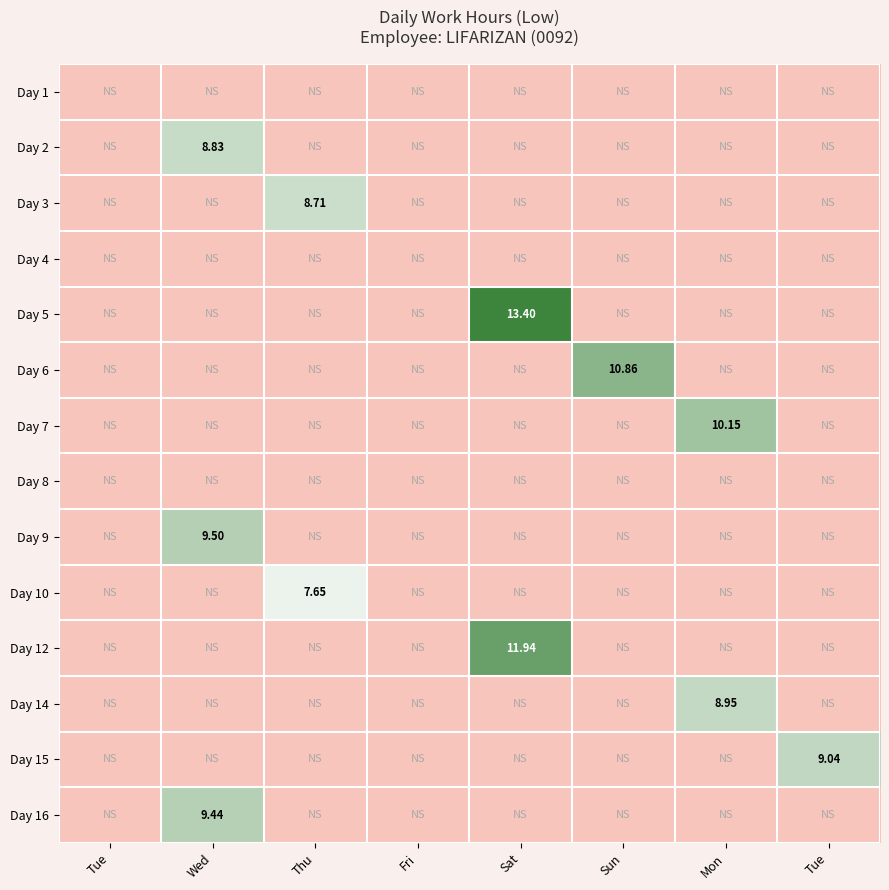

Rank the series by their maximum value, from highest to lowest.

Day 5, Day 12, Day 6, Day 7, Day 9, Day 16, Day 15, Day 14, Day 2, Day 3, Day 10, Day 1, Day 4, Day 8